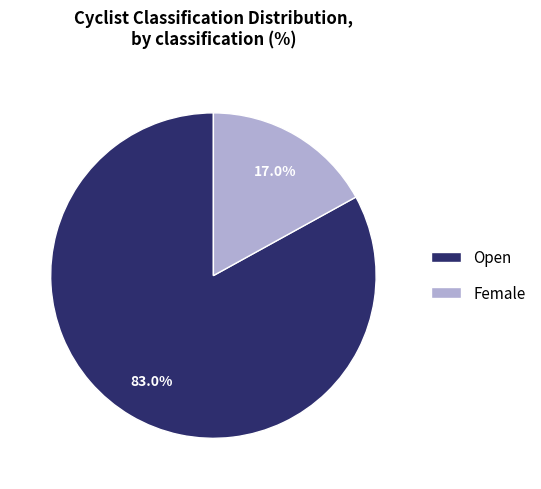

To the nearest percent, what is the difference between the Open and Female slice percentages?

66%